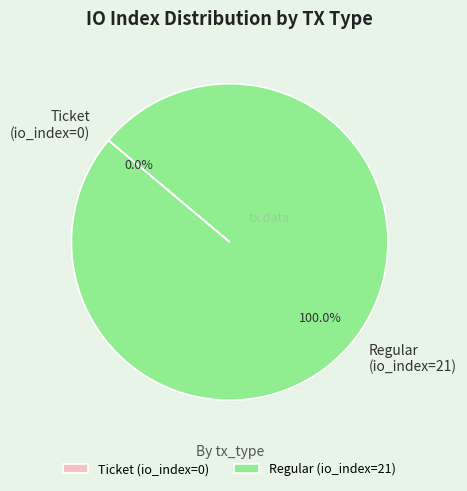

What is the largest slice in the pie chart?

Regular (io_index=21)